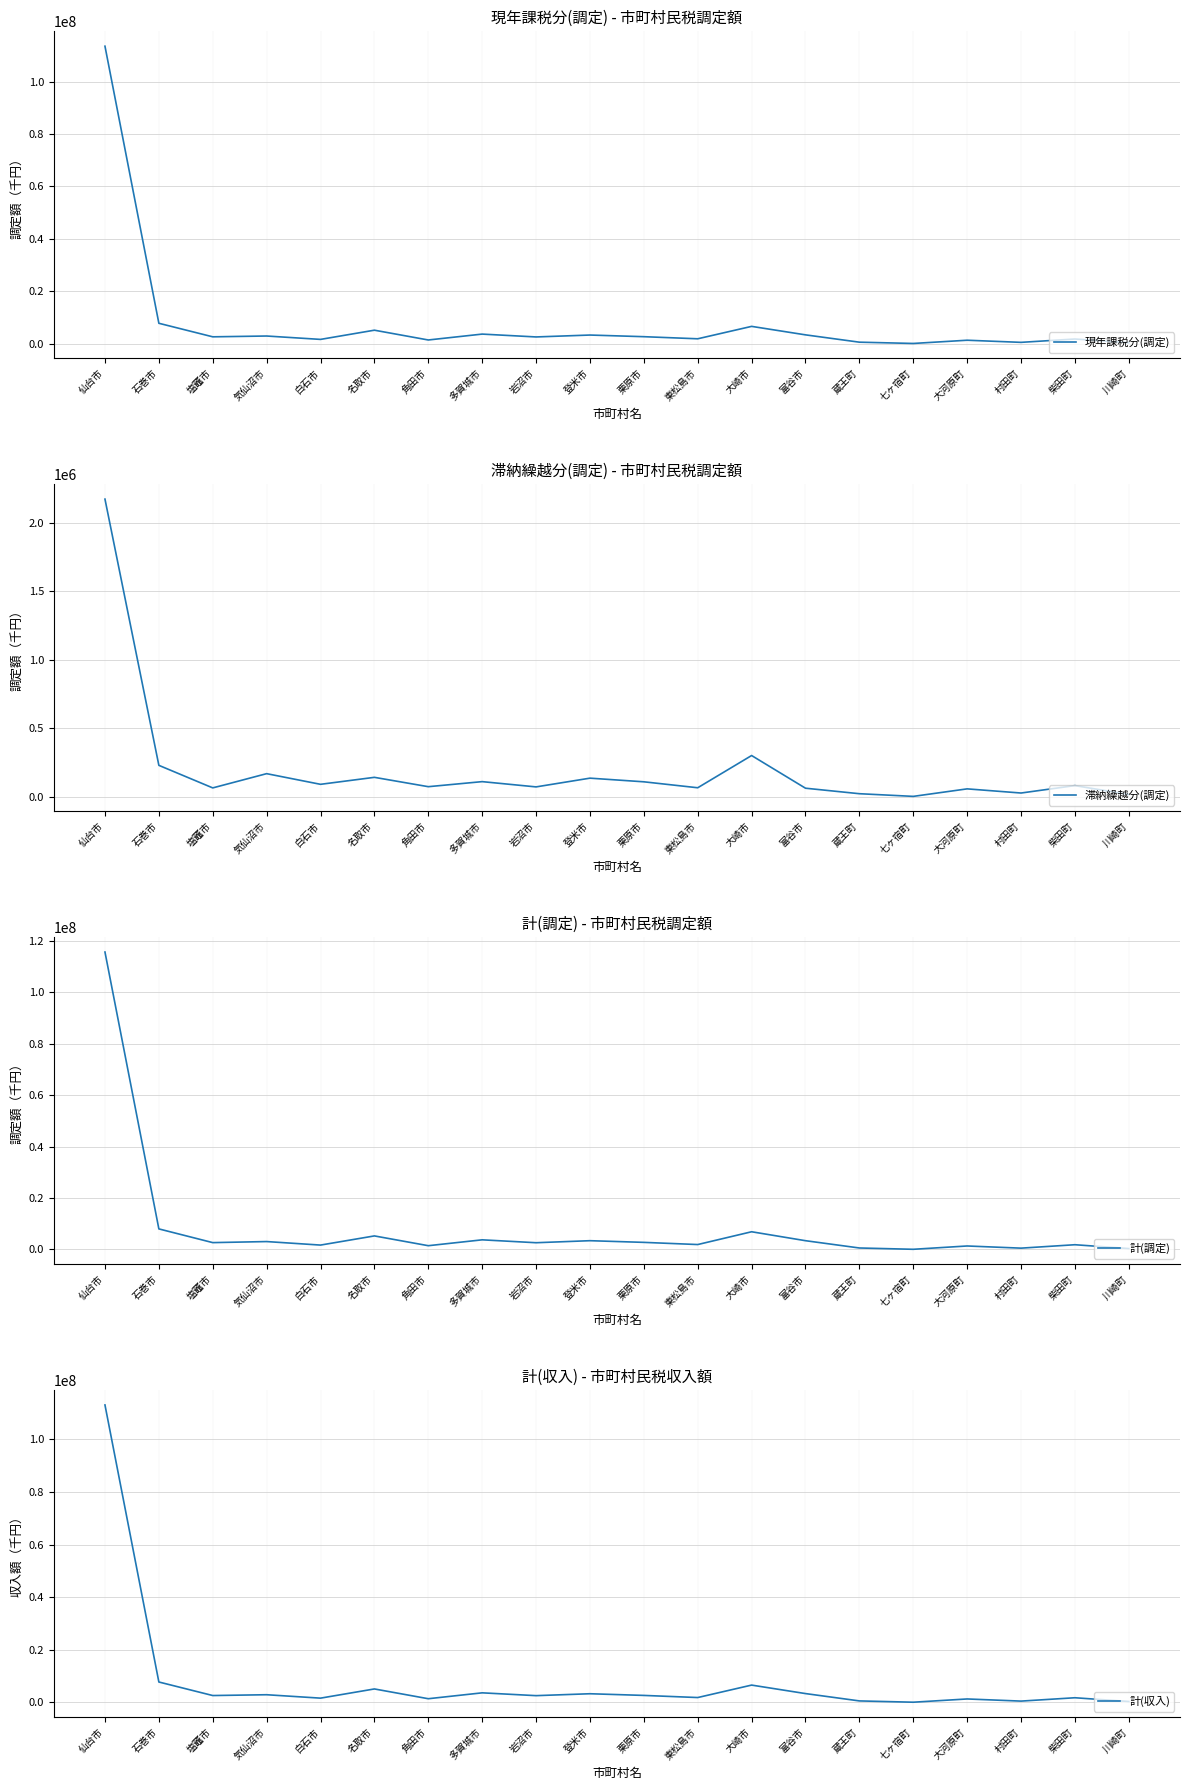

True or false: 計(収入) has a value of 1280458 at 大河原町.

True